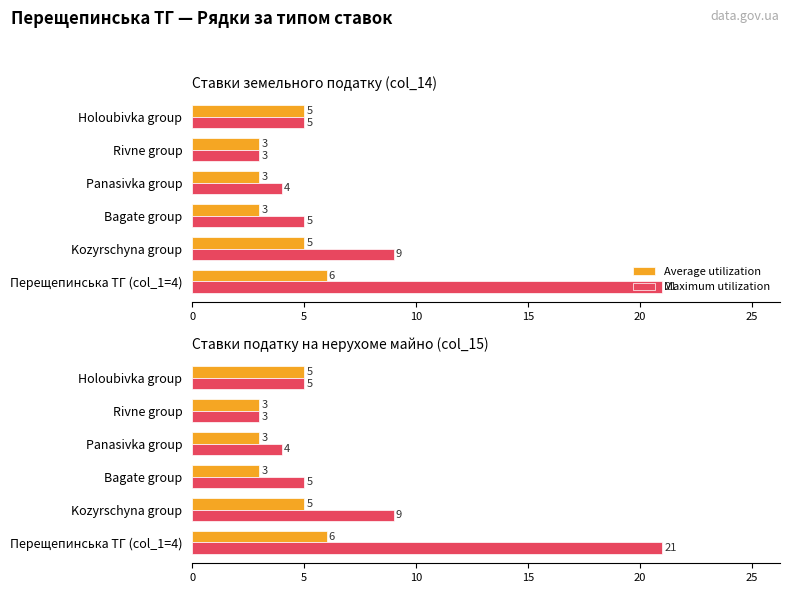

Which series has the widest spread of values?

Maximum utilization